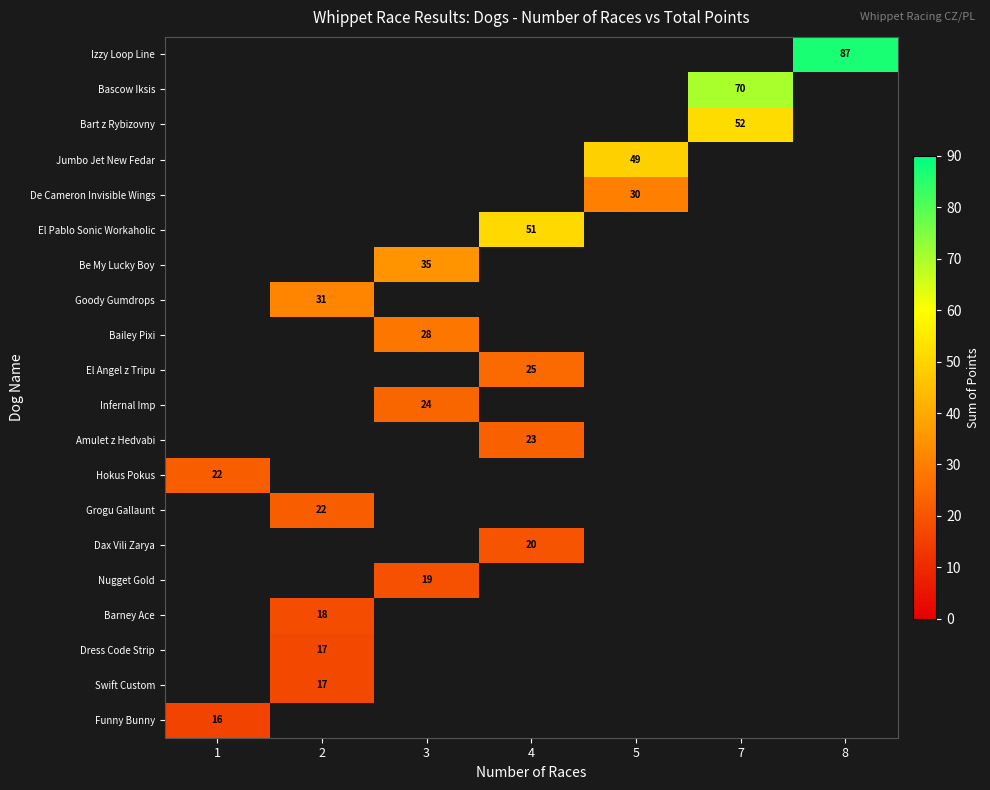

At which category does the chart reach its minimum across all series?

1